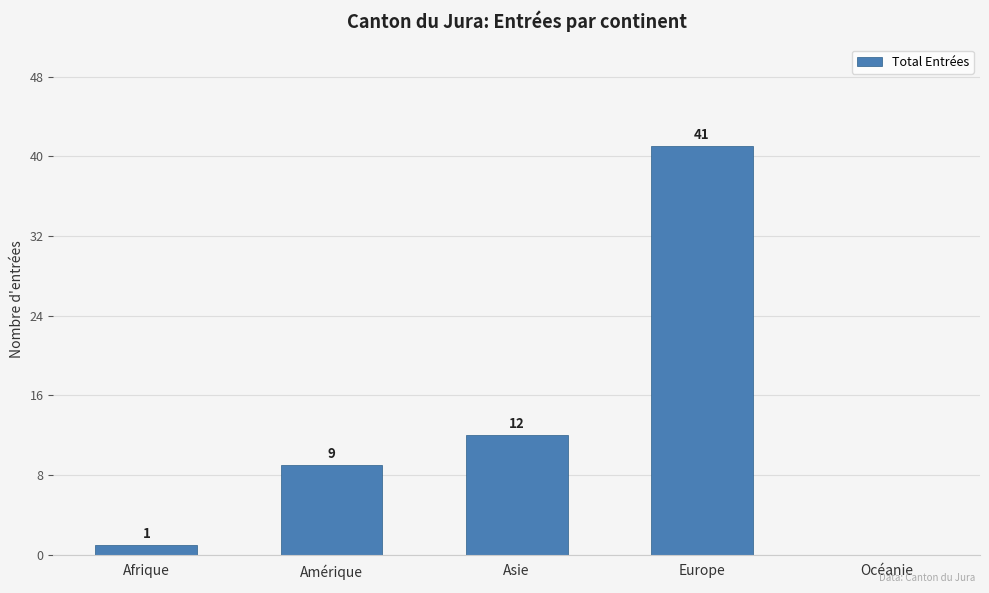

The value at Océanie is -21. True or false?

False